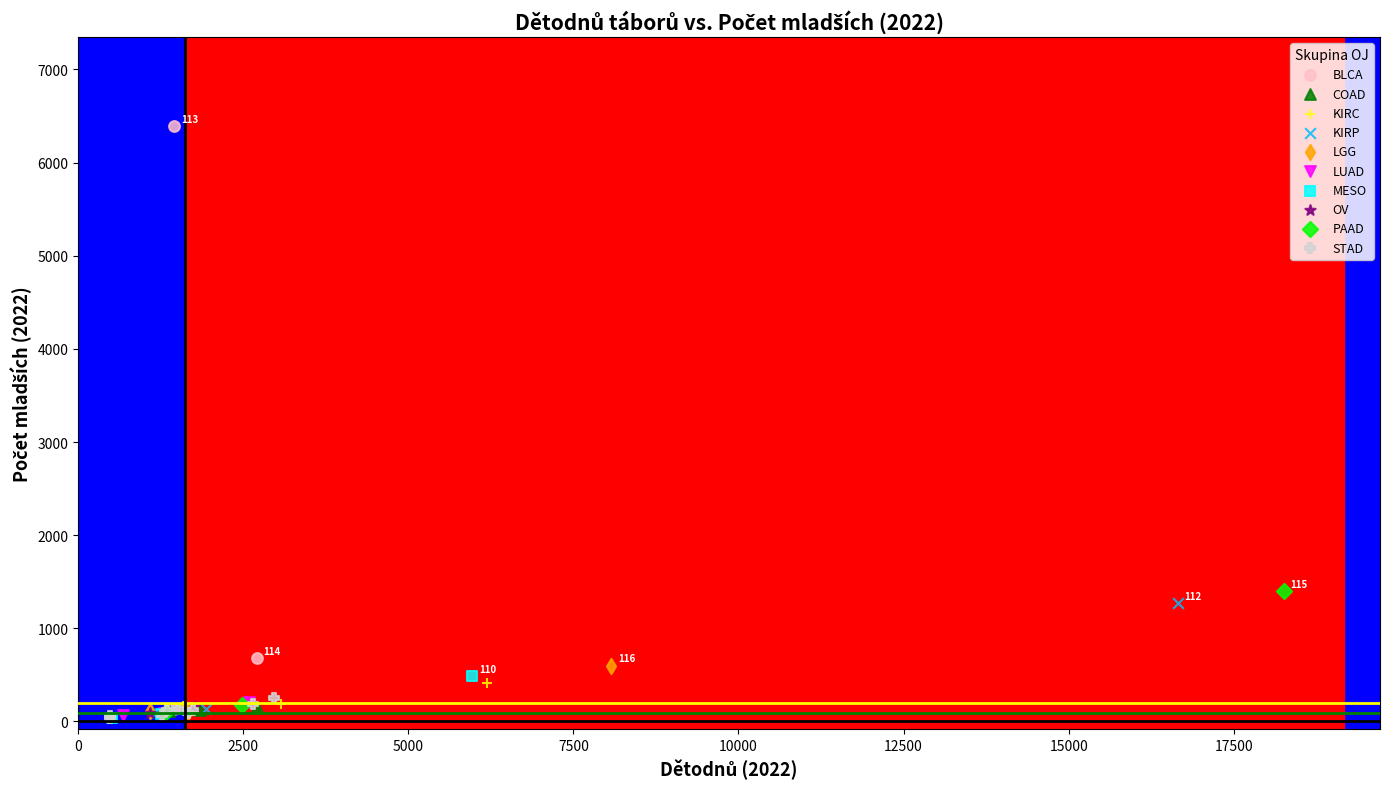

Which series contains the highest Y value?

BLCA